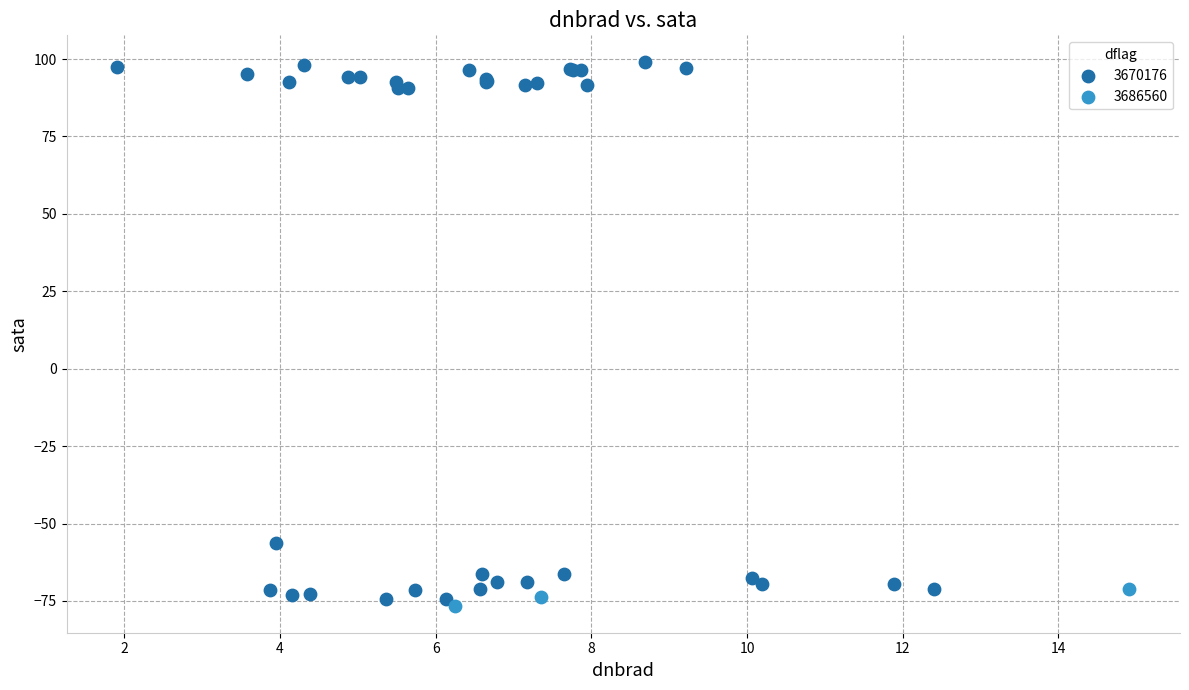

Which series has the largest Y range (max minus min)?

3670176